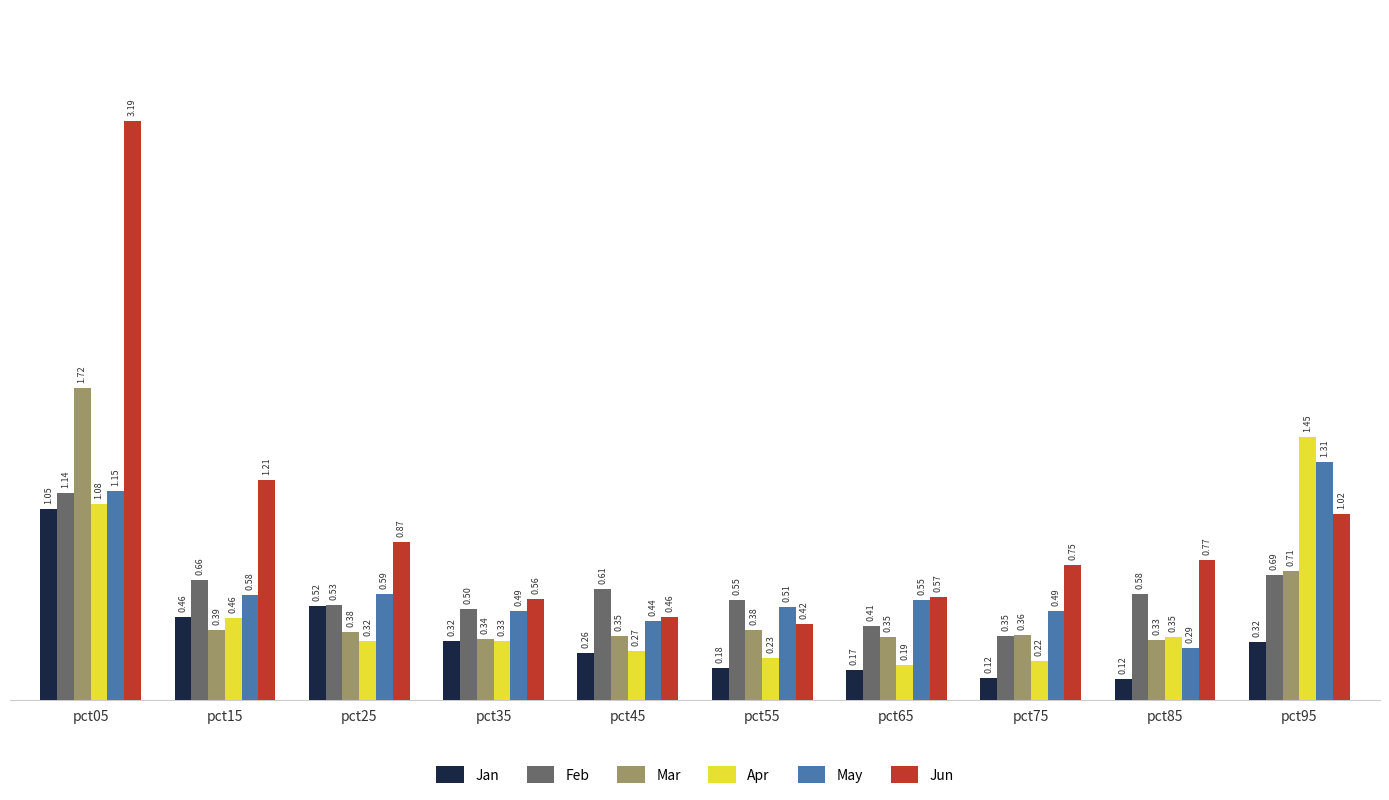

What is the average value of the Mar series?

0.5